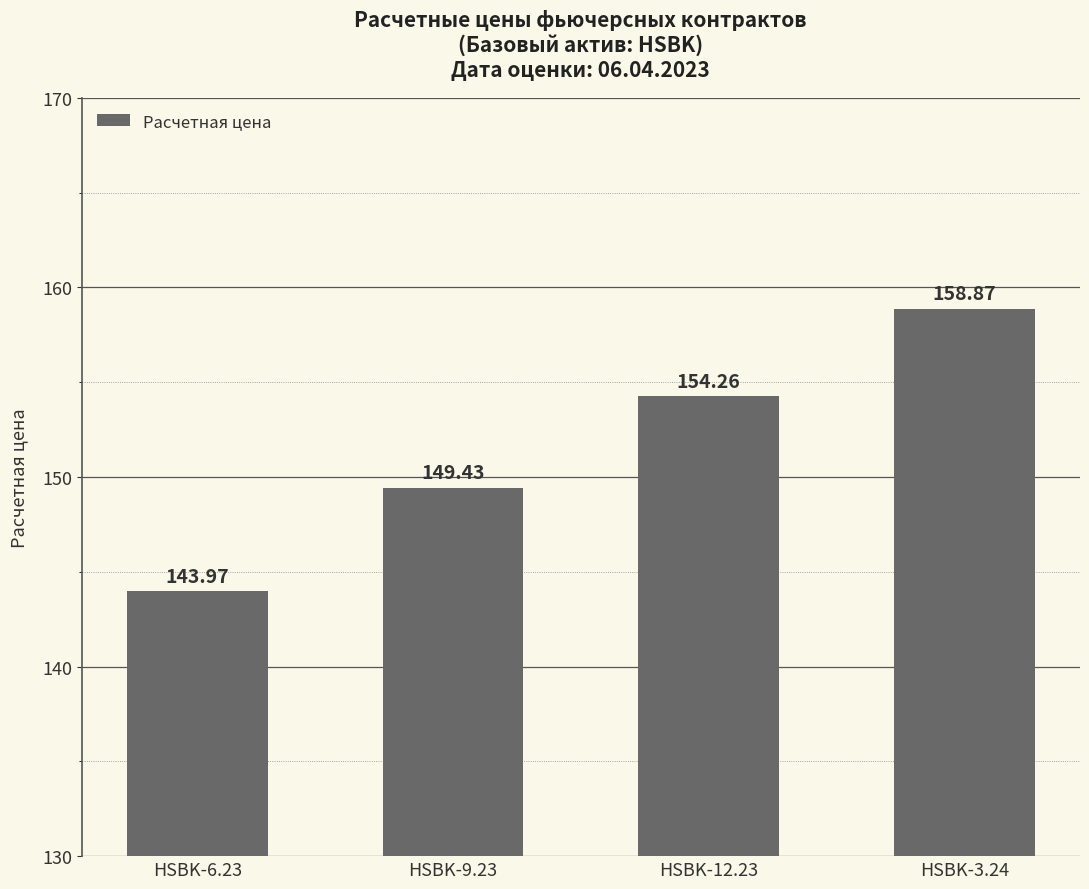

Are the bars horizontal?

No